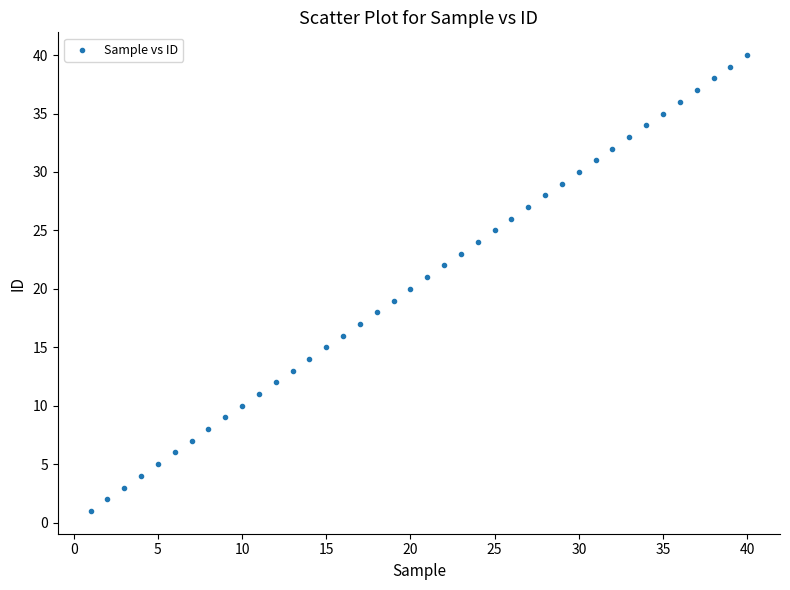

What is the range of X values (max minus min)?

39